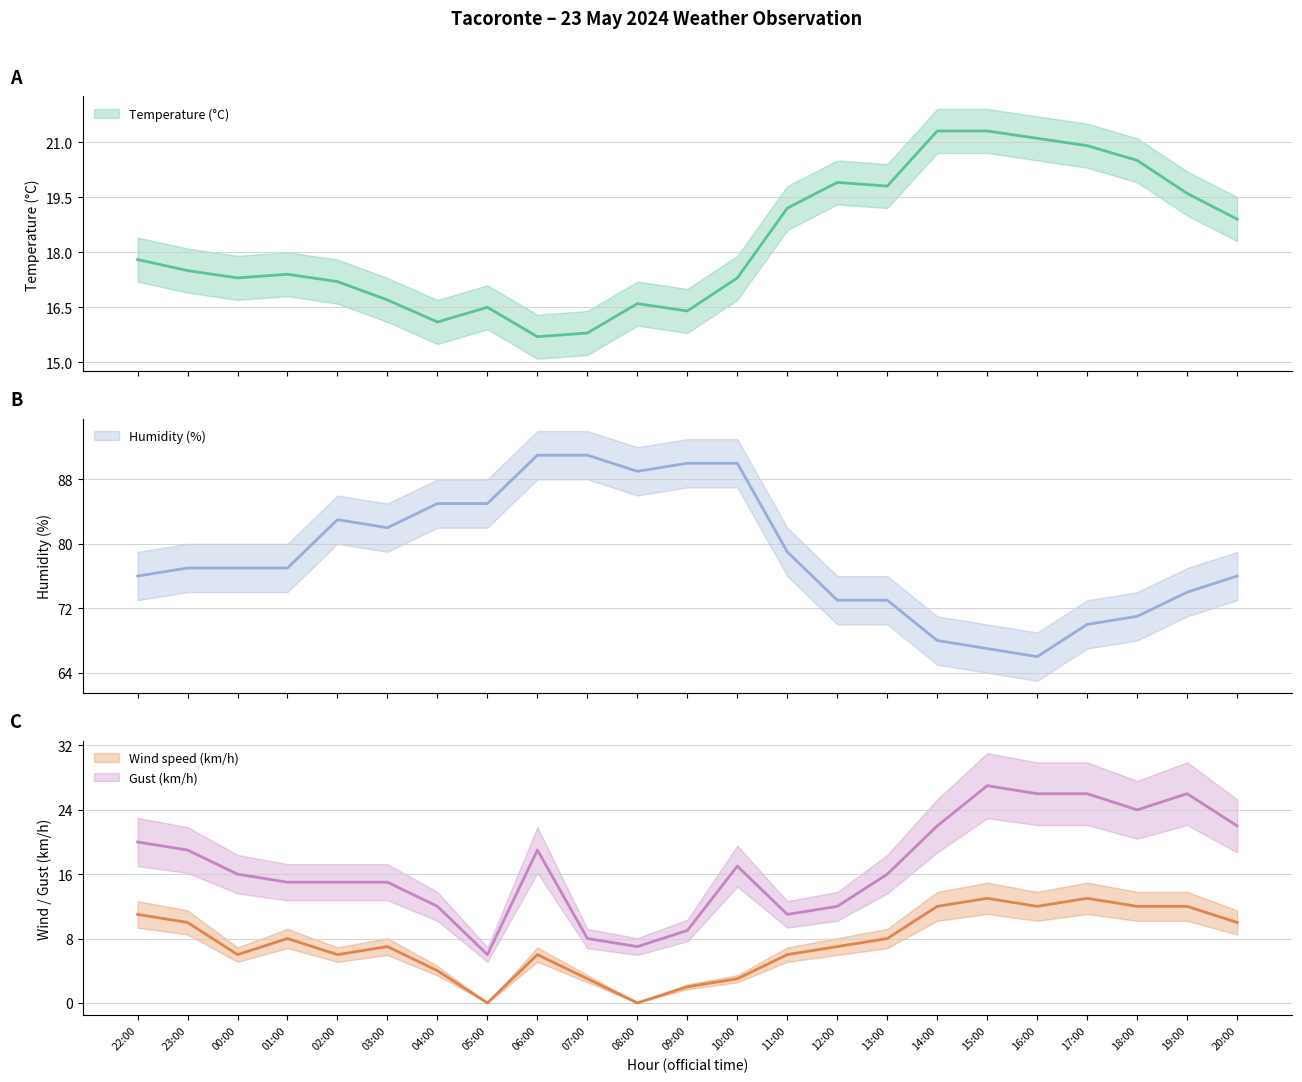

What is the value of the Temperature (°C) point at the 14th from the left?

19.2